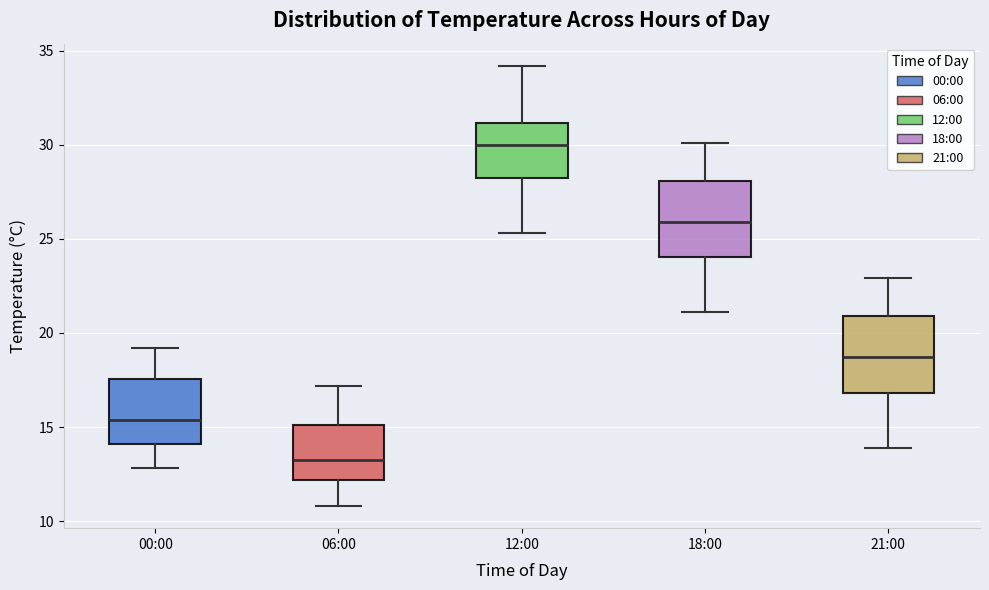

Which box has the highest median line?

12:00